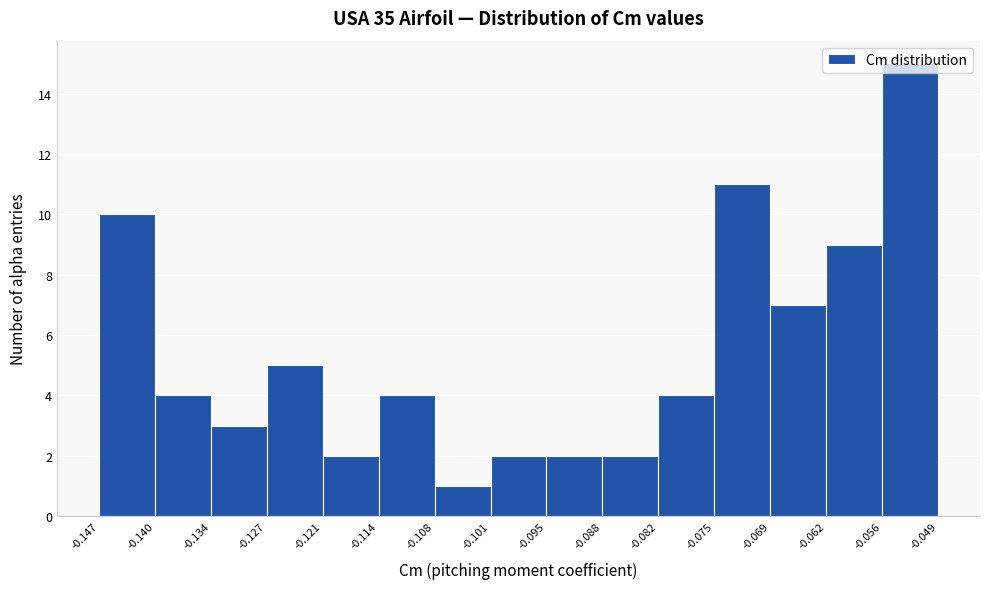

Reading left to right, transcribe this chart: for each bar, give the range it covers on the x-axis and its height. The values are not printed on the chart, so give them approximately, as read against the axis.

-0.147 to -0.140: 10
-0.140 to -0.134: 4
-0.134 to -0.127: 3
-0.127 to -0.121: 5
-0.121 to -0.114: 2
-0.114 to -0.108: 4
-0.108 to -0.101: 1
-0.101 to -0.095: 2
-0.095 to -0.088: 2
-0.088 to -0.082: 2
-0.082 to -0.075: 4
-0.075 to -0.069: 11
-0.069 to -0.062: 7
-0.062 to -0.056: 9
-0.056 to -0.049: 15